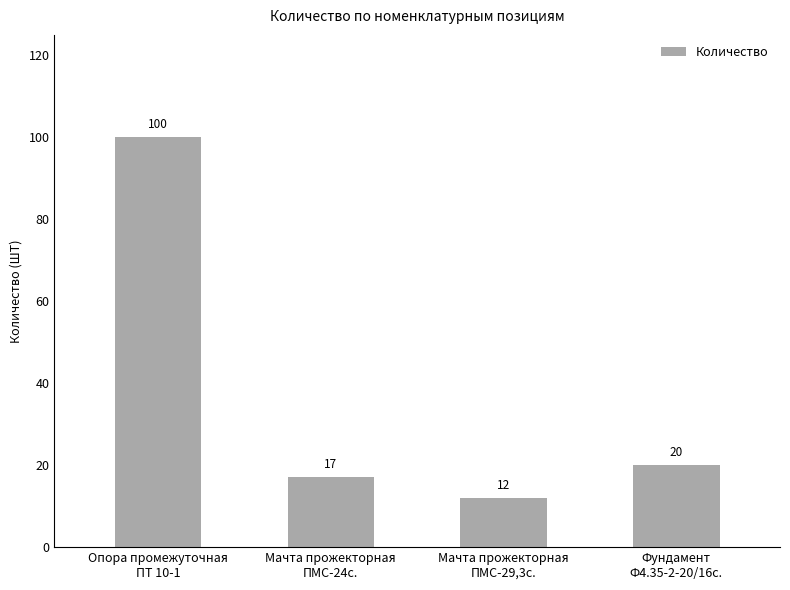

What is the label of the 4th bar from the right?

Опора промежуточная
ПТ 10-1